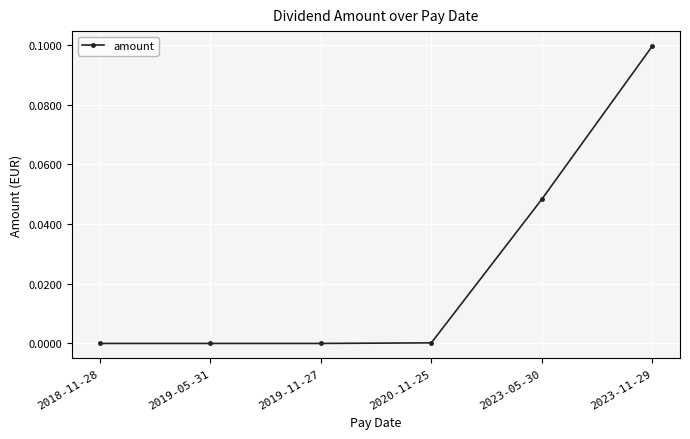

Is it true that the value at 2020-11-25 is 0.0?

True